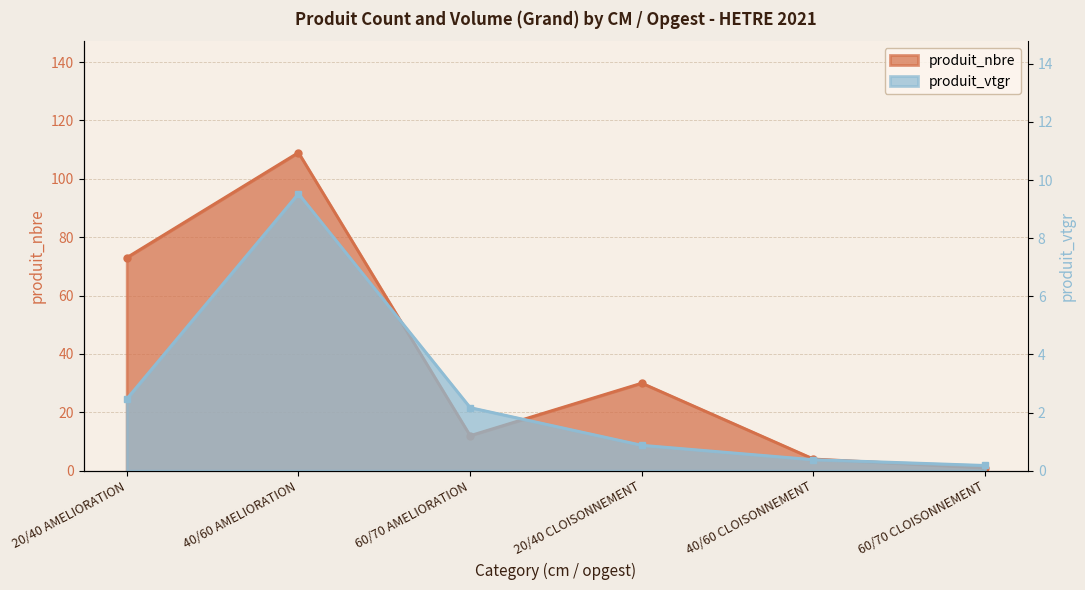

At which category is the sum across all series the highest?

40/60 AMELIORATION